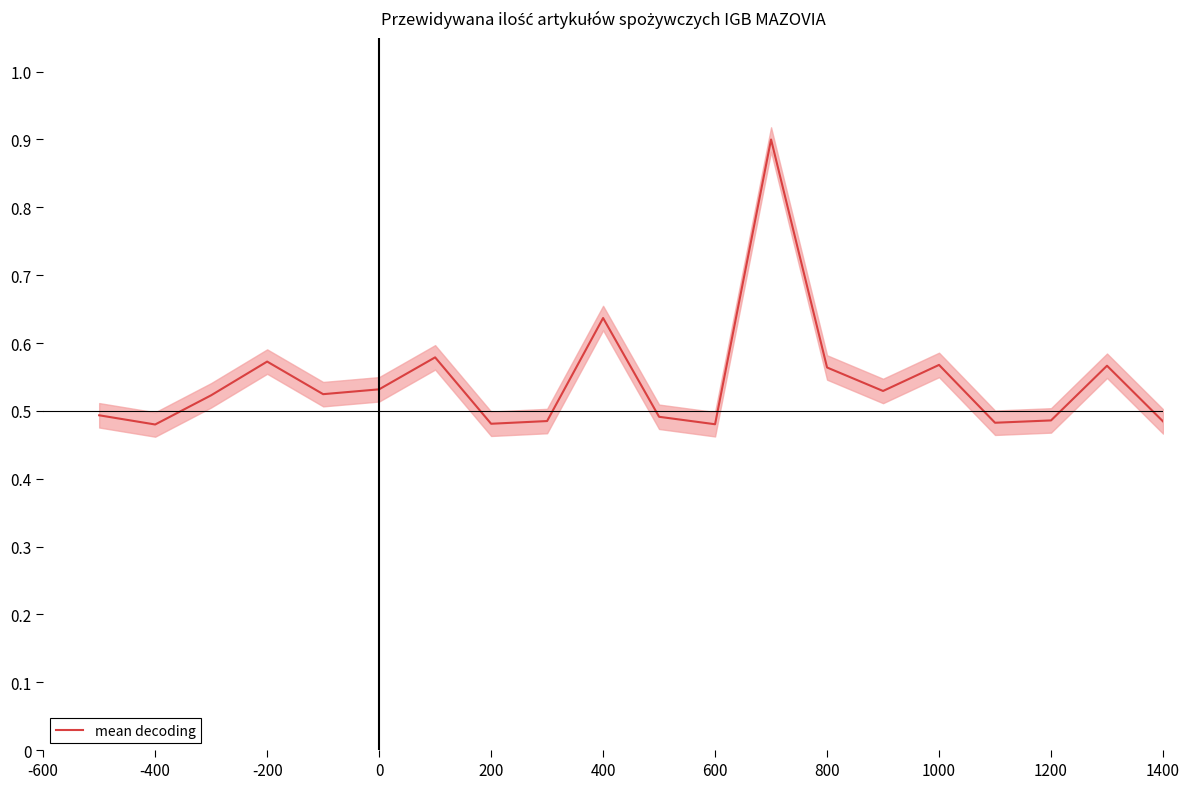

The value of mean decoding at 200 is 0.8. True or false?

False